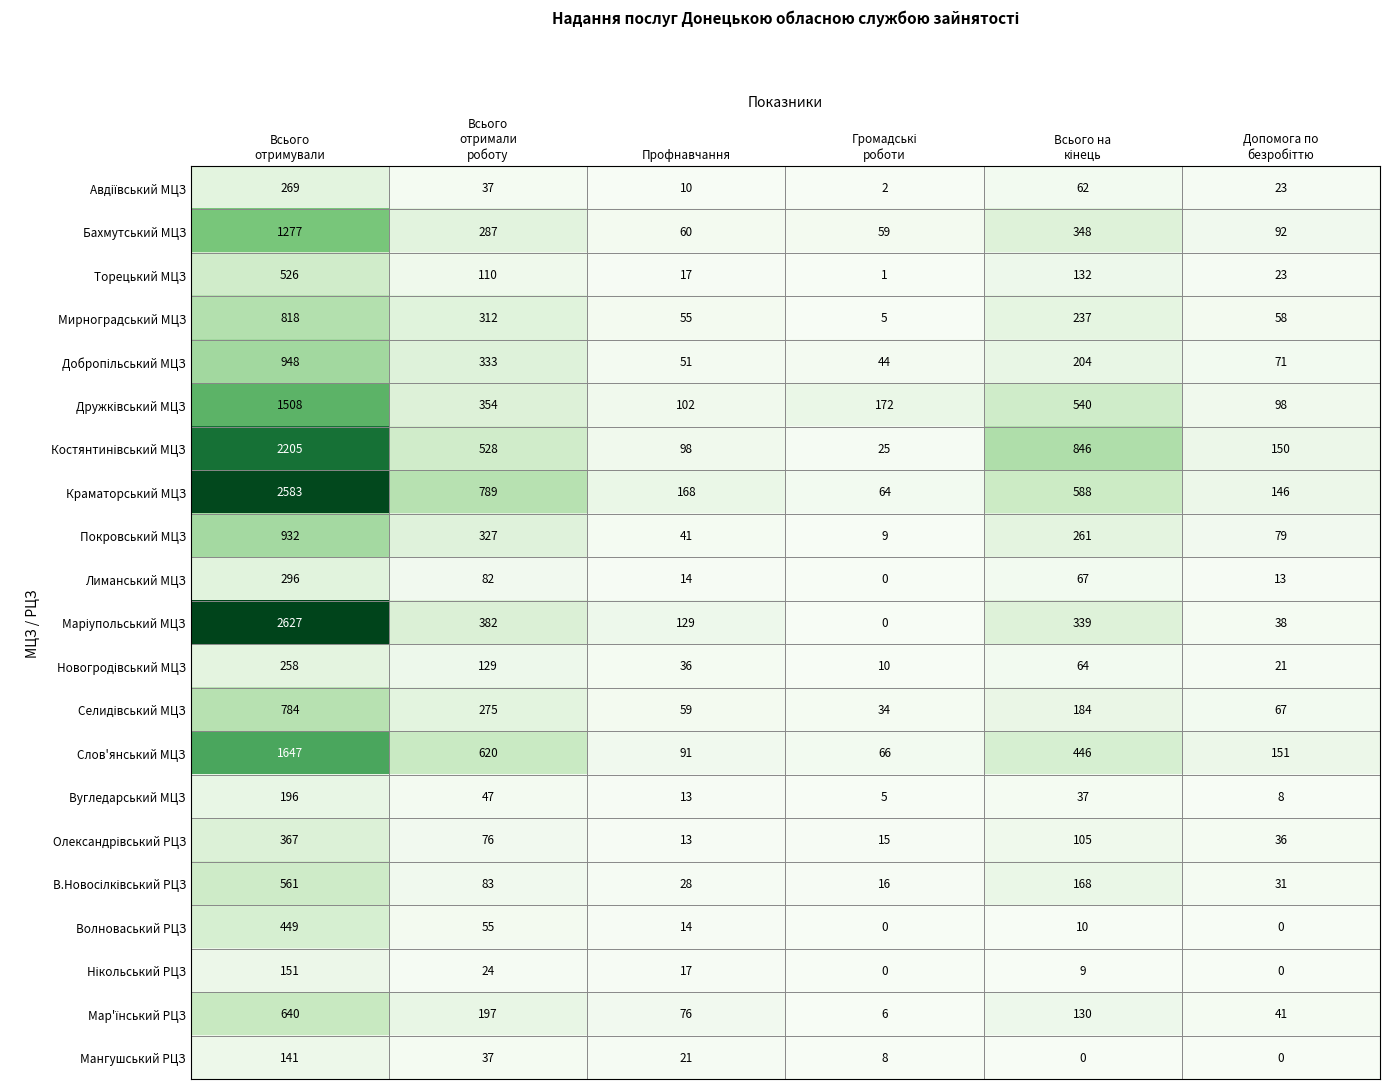

What is the total value across all series at Всього
отримали
роботу?

5084